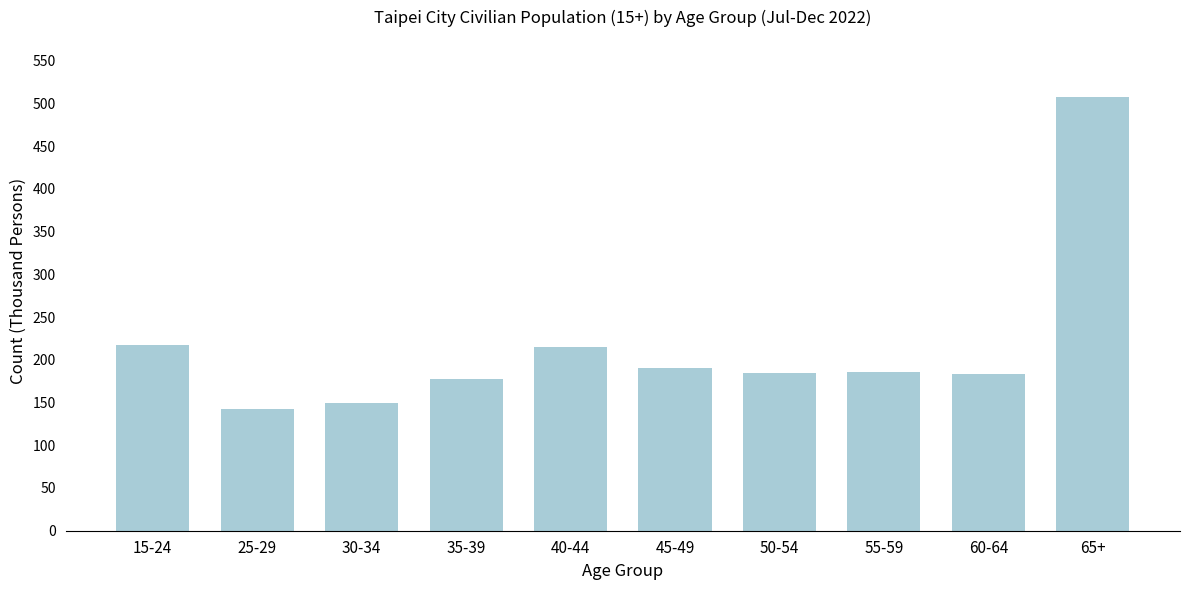

The chart shows a value of 124 at 60-64. True or false?

False